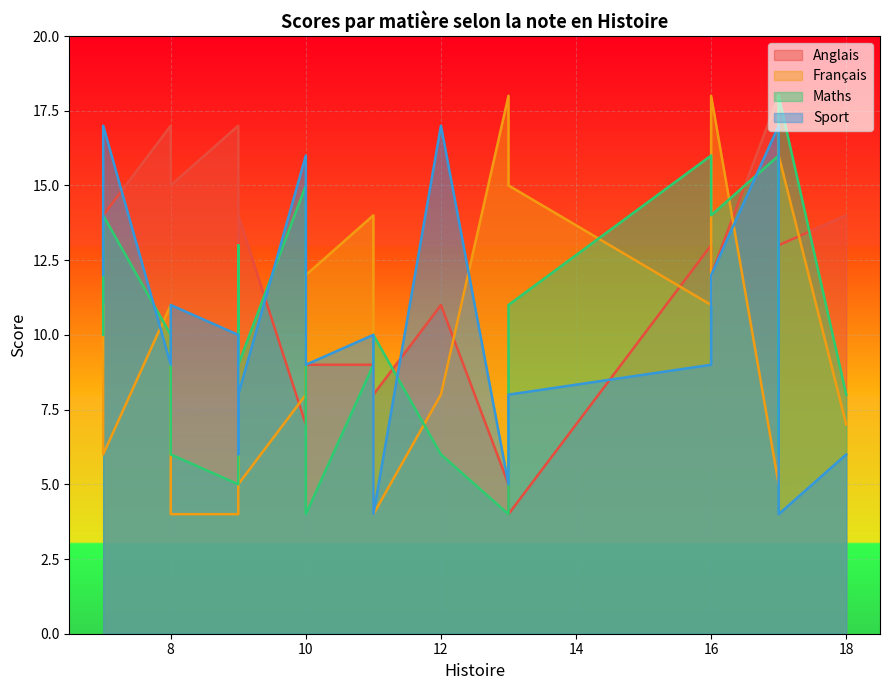

Reading right to left, extract all data points from this chart.

Anglais: 14	13	15	9	7	18	11	13	8	17	4	17	5	16	14	10	15	14	9	12
Français: 7	16	4	12	8	5	8	11	4	11	15	4	18	18	5	9	11	6	14	18
Maths: 8	18	6	4	15	16	6	16	10	10	11	5	4	6	9	13	10	14	9	14
Sport: 6	4	11	9	16	17	17	9	4	9	8	10	5	17	8	6	12	17	10	12